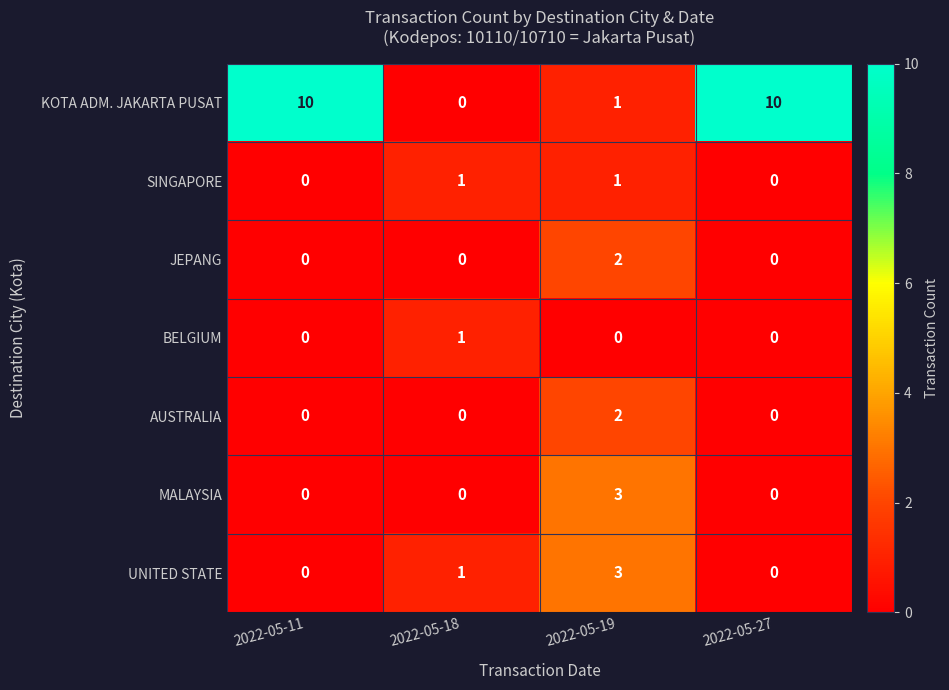

What is the average value of the KOTA ADM. JAKARTA PUSAT series?

5